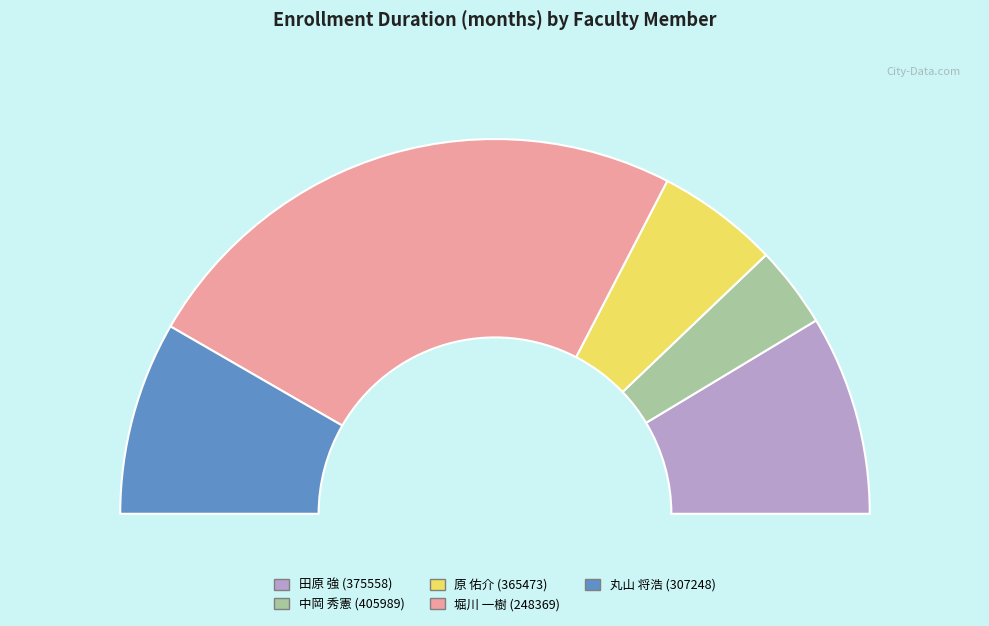

Is 原 佑介
(365473) the majority of the pie?

No